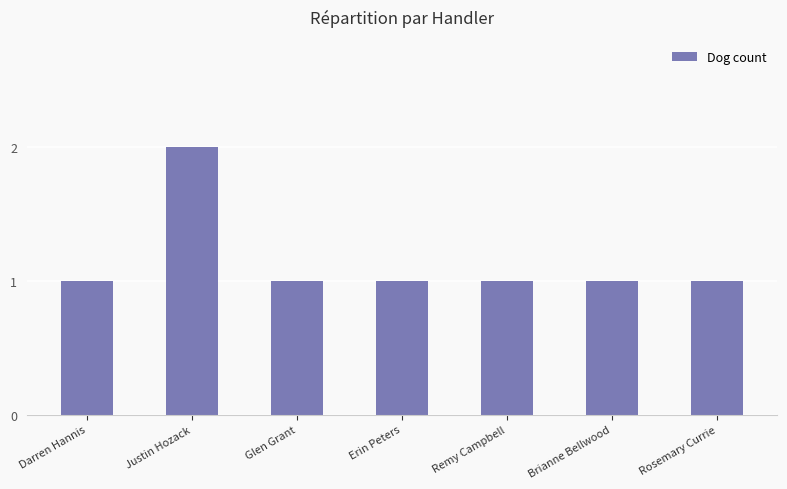

True or false: the data shows 1 at Darren Hannis.

True